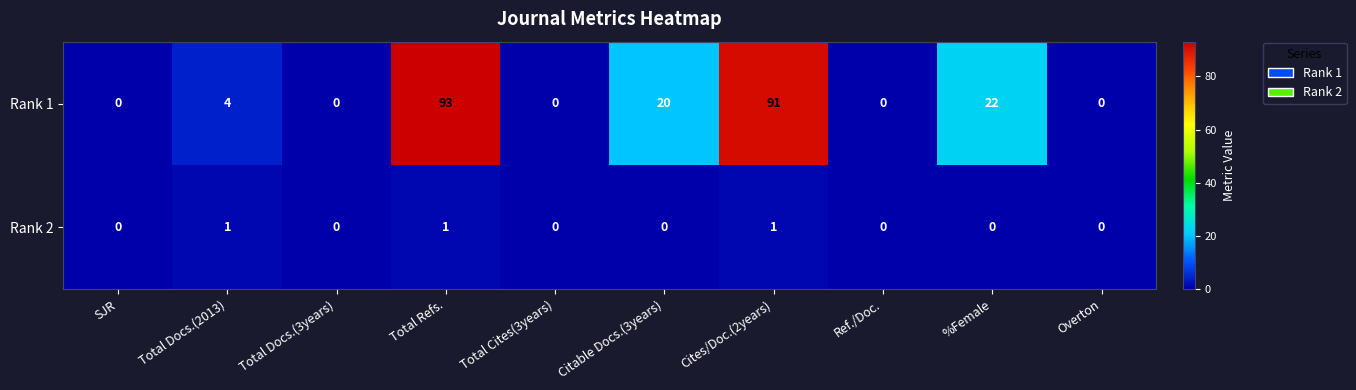

What is the greatest value displayed?

93